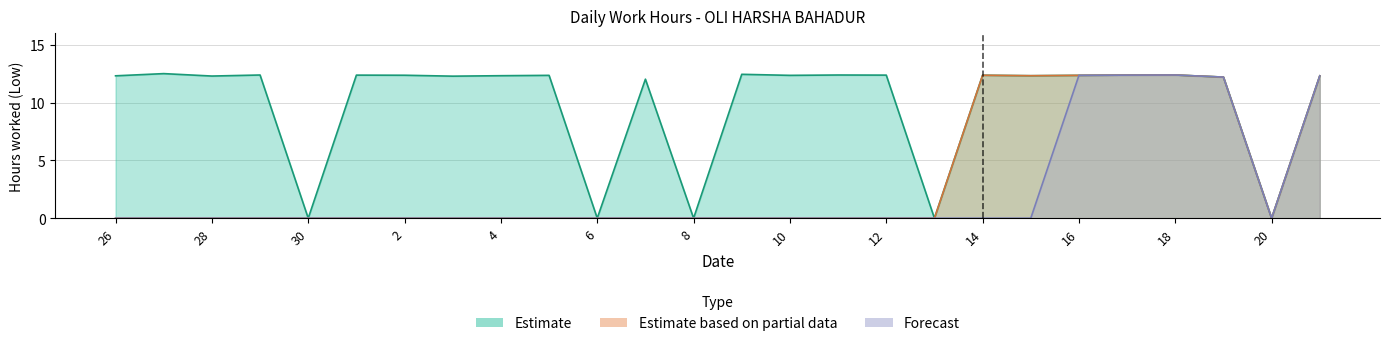

True or false: Forecast and Estimate based on partial data intersect in this chart.

False